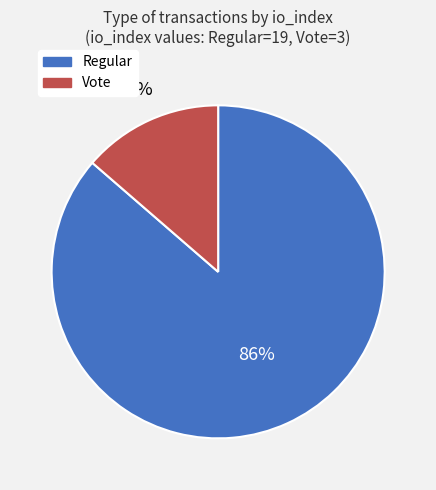

To the nearest percent, what is the average slice percentage?

50%